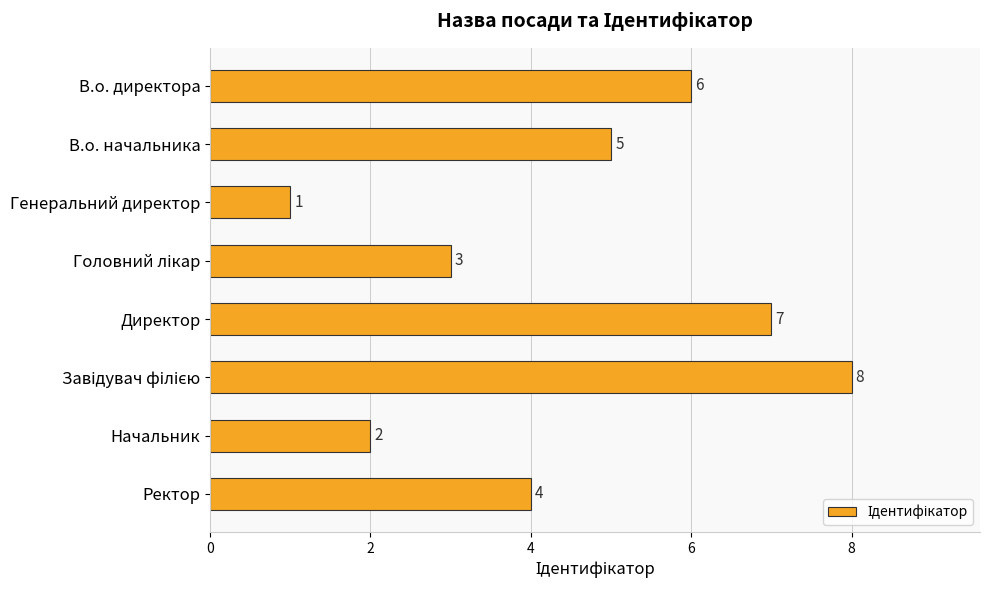

How many data points does each series have?

8